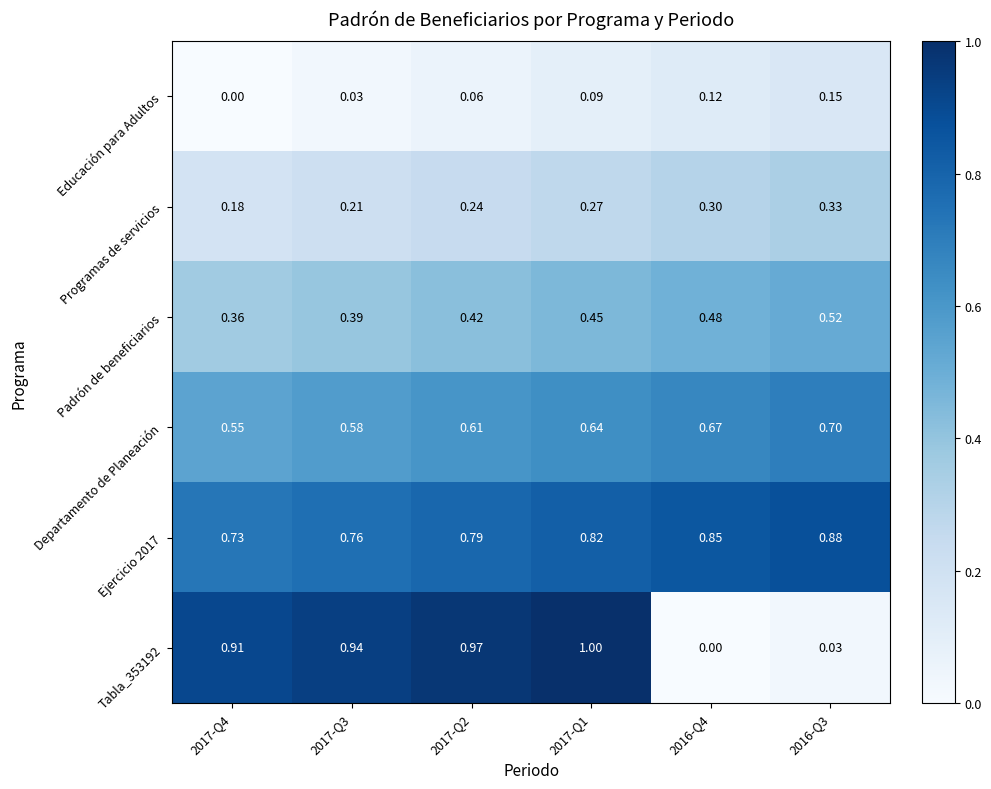

How many data points in Tabla_353192 are above 0?

5